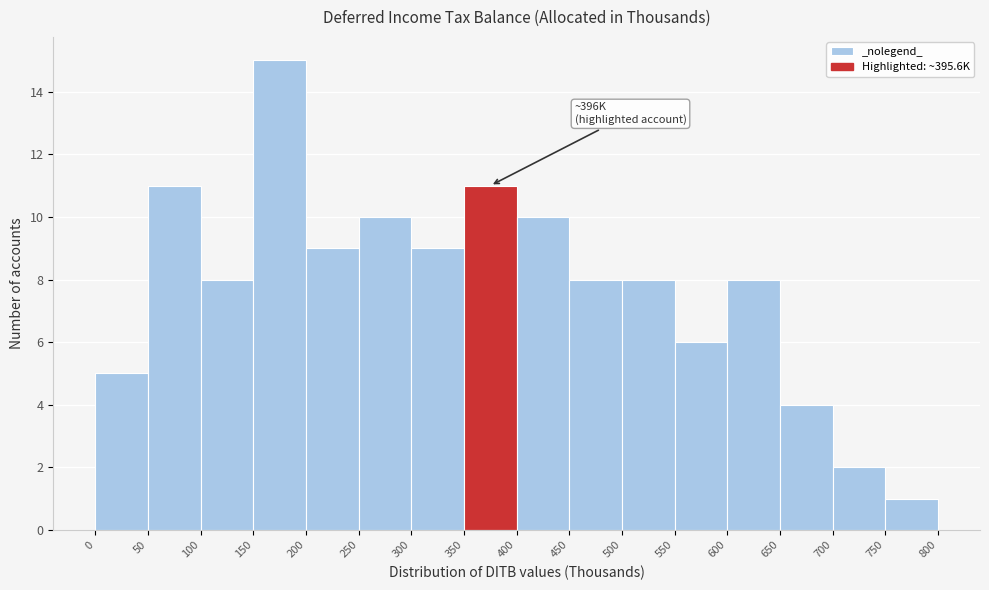

Over which range of the x-axis is the bar tallest?

150 to 200